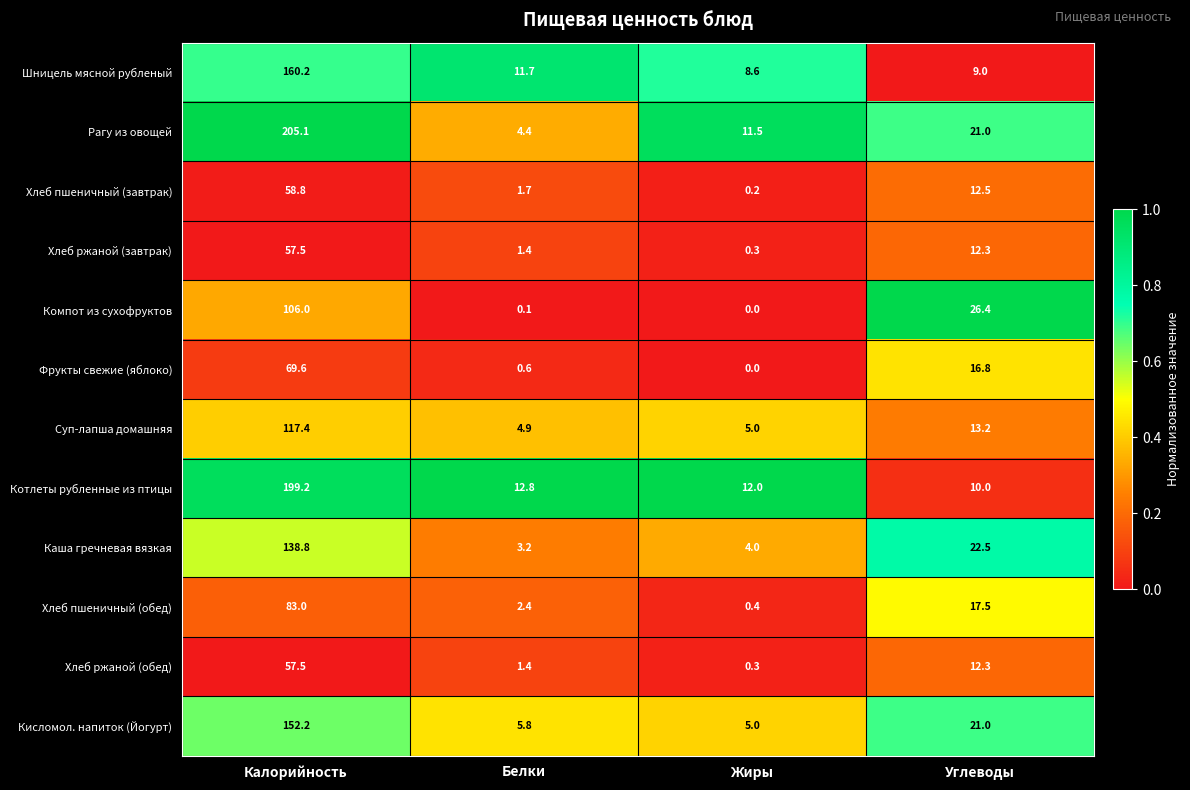

What is the greatest value displayed?

205.1